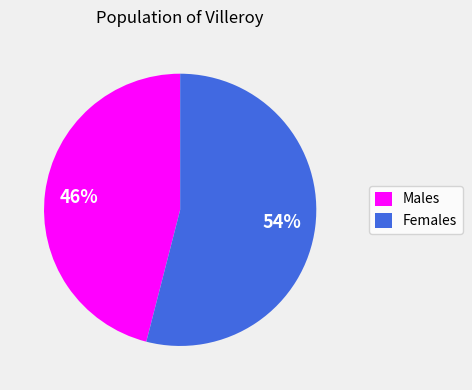

Which slice represents more than half of the pie?

Females